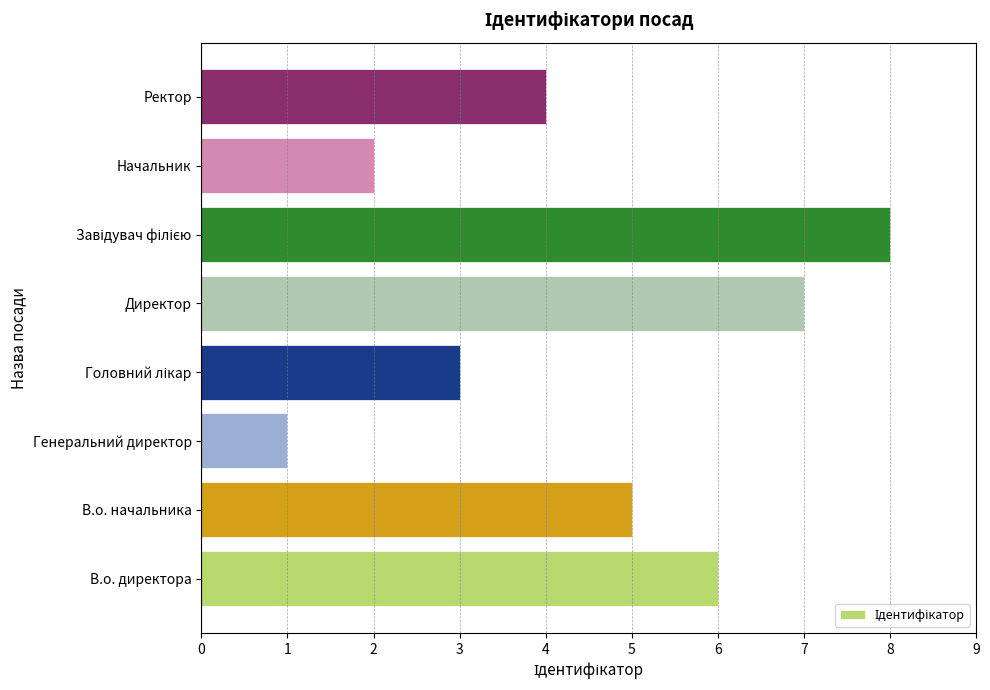

True or false: the data shows 6 at Ректор.

False